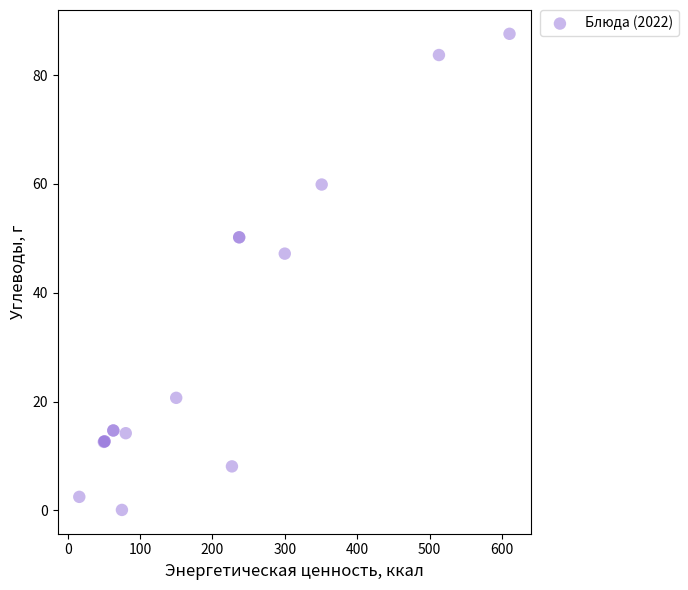

What Y value in the scatter plot is closest to 43?

47.2